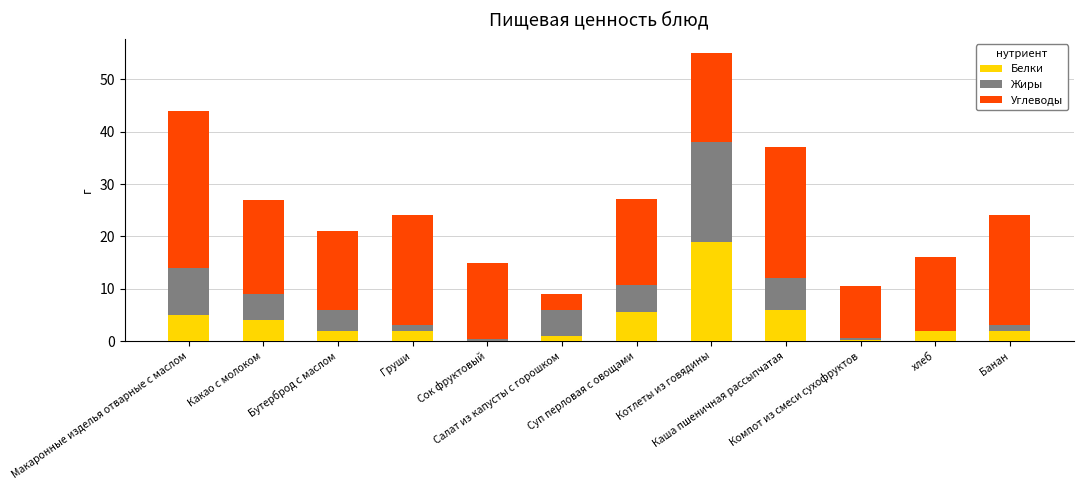

At how many categories does at least one series exceed 16?

7